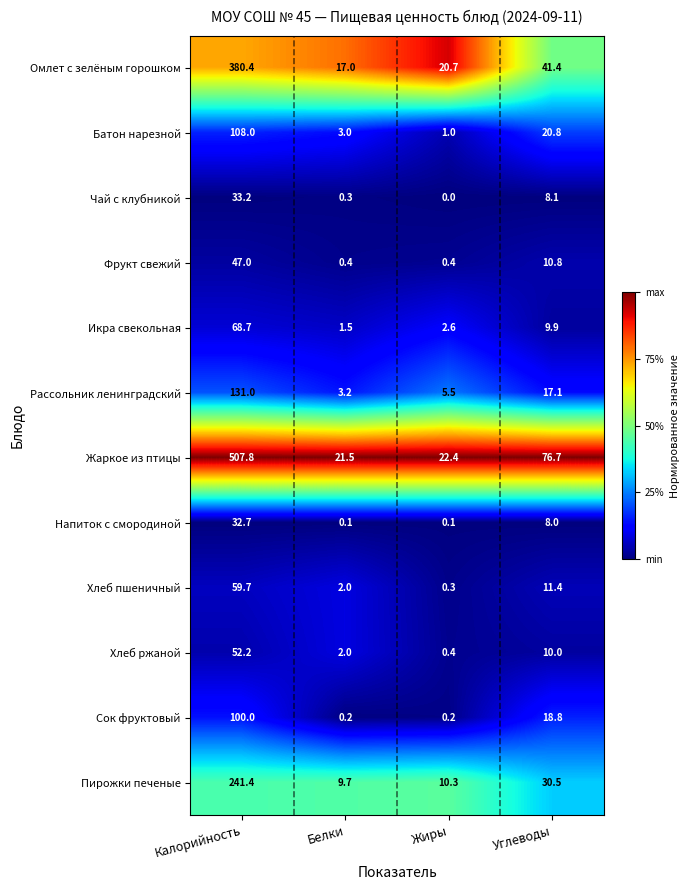

At which label is Чай с клубникой closest to 16?

Углеводы